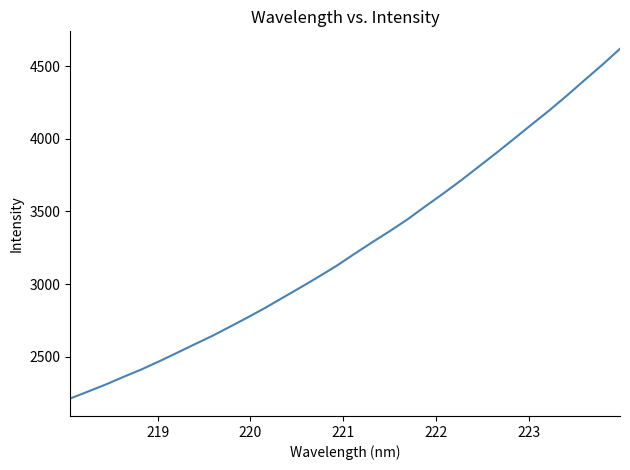

What is the difference between the maximum and minimum values?

2406.6